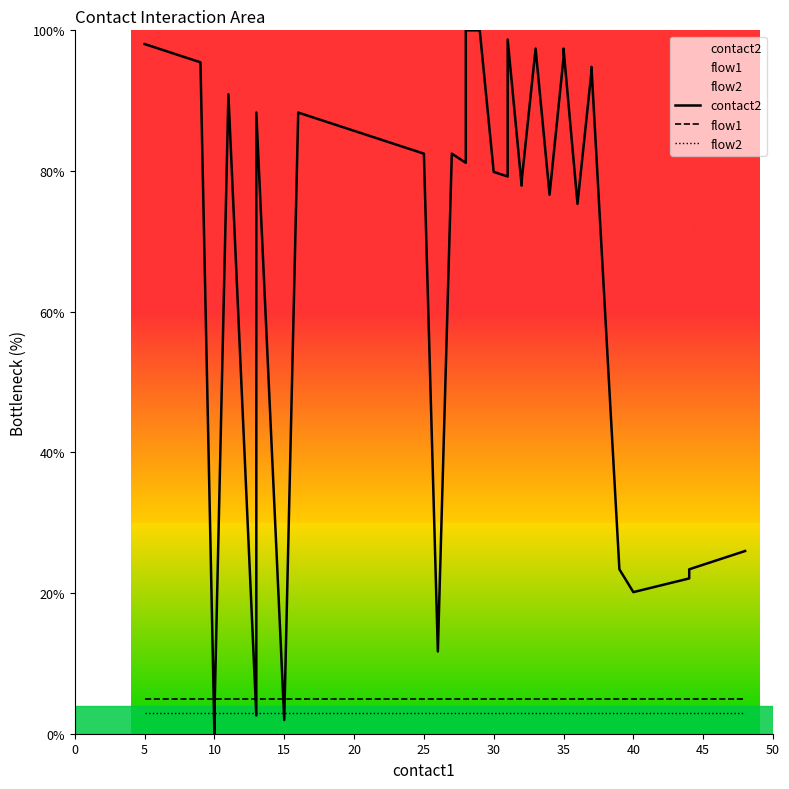

True or false: flow1 has more than 2 points higher than both neighbors.

False